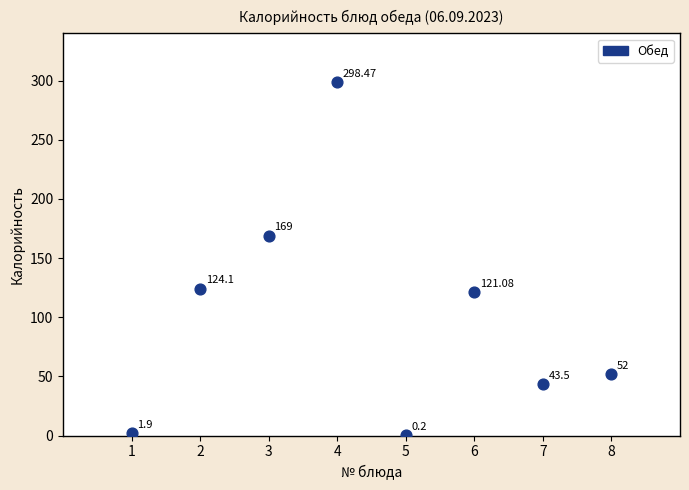

What is the average Y value?

101.3